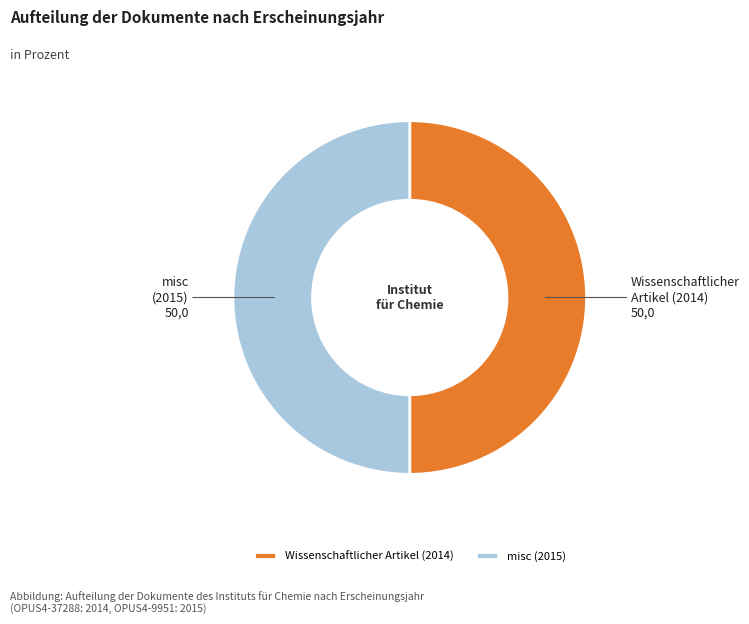

True or false: misc (2015) accounts for 50% of the total.

True